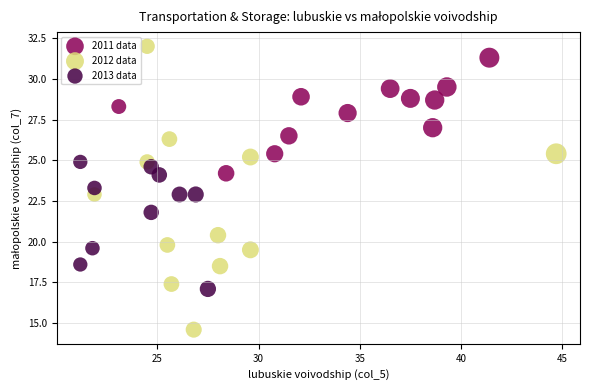

Which series reaches the minimum Y coordinate?

2012 data